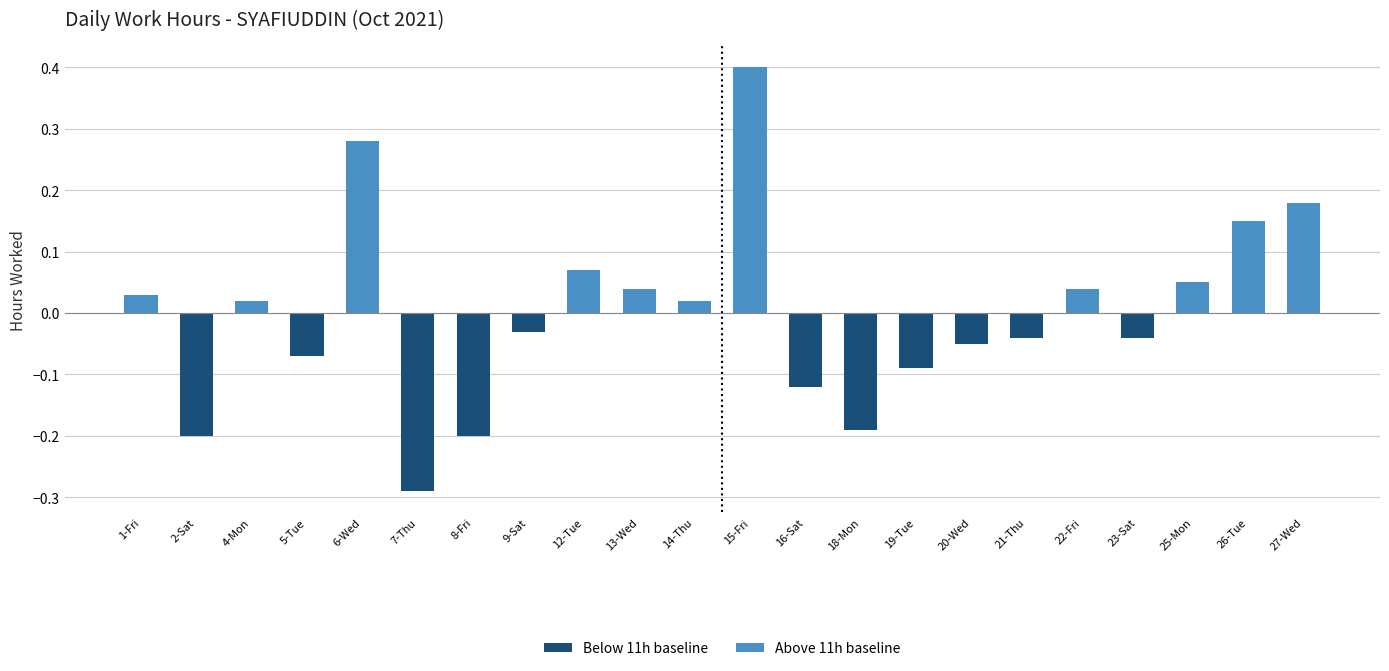

How many values are below zero?

11